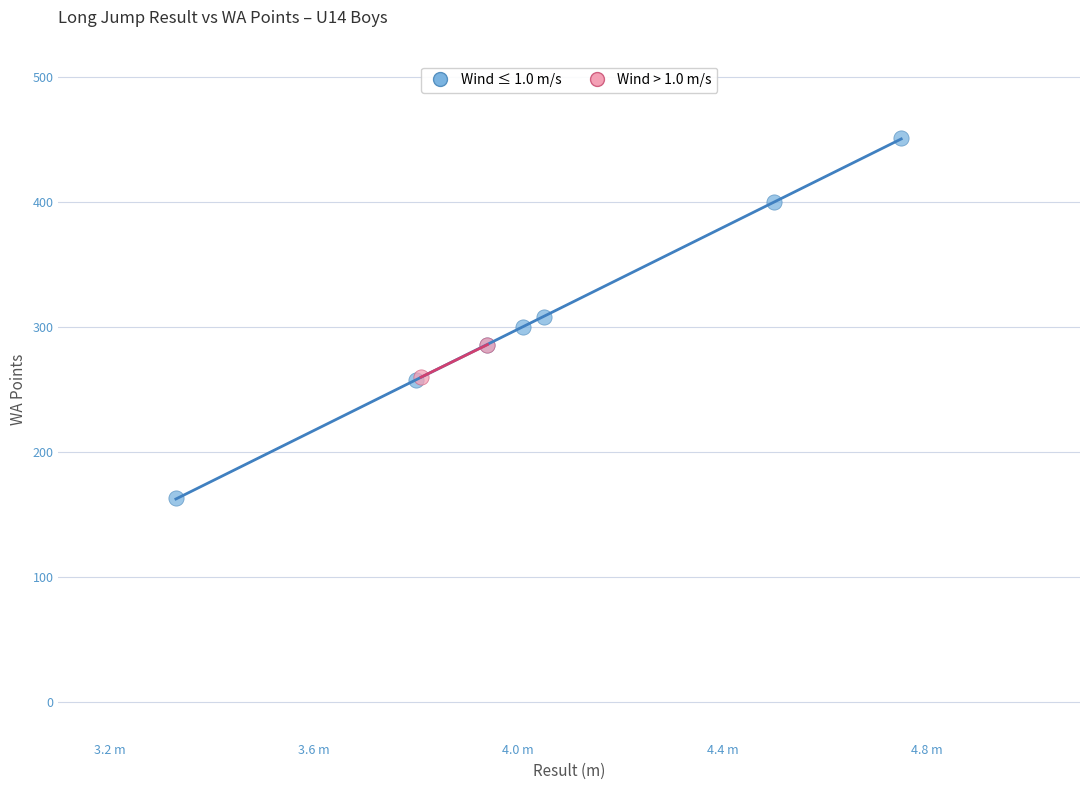

What are all the series names shown in the legend?

Wind ≤ 1.0 m/s, Wind > 1.0 m/s